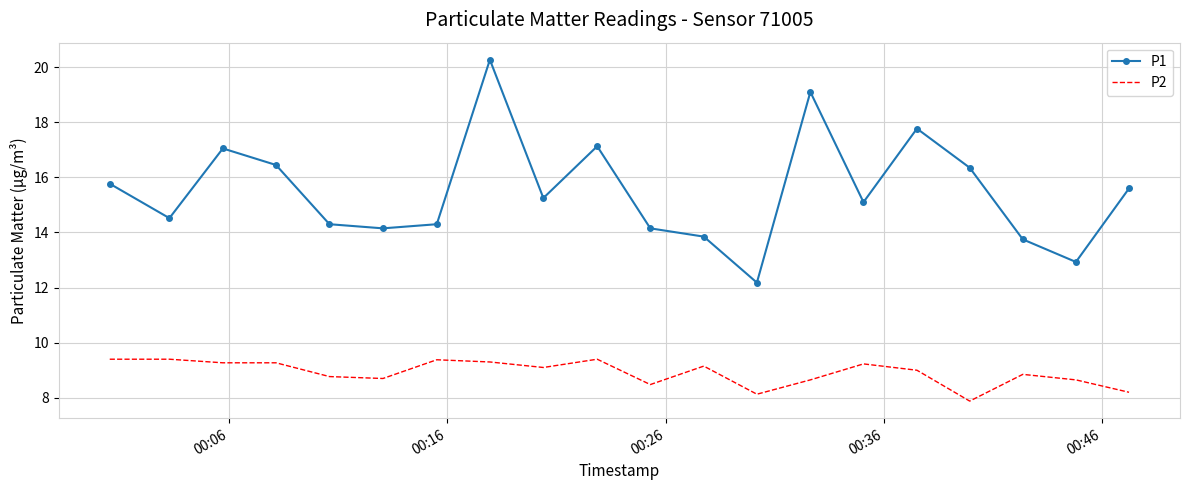

Rank the series by their maximum value, from highest to lowest.

P1, P2